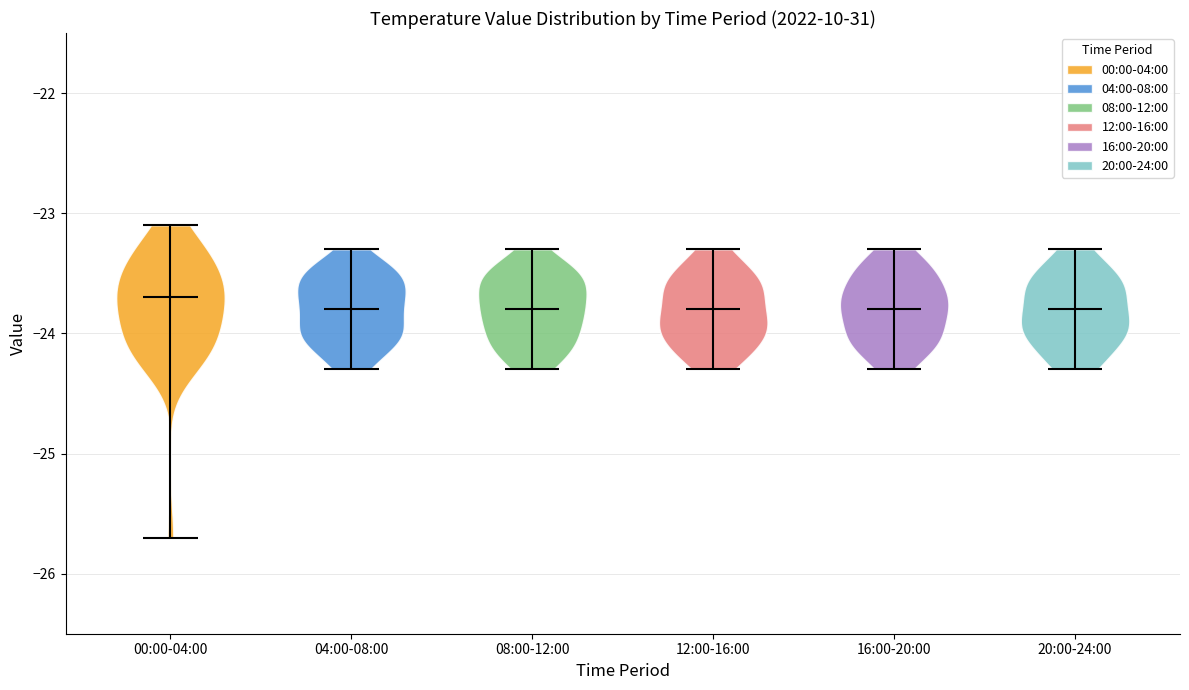

Reading left to right, read every violin against the y-axis: where its median line is, and the lowest and highest points it reaches. The values are not printed on the chart, so give them approximately, as read against the axis.

00:00-04:00: median line -23.7, lowest point -25.7, highest point -23.1
04:00-08:00: median line -23.8, lowest point -24.3, highest point -23.3
08:00-12:00: median line -23.8, lowest point -24.3, highest point -23.3
12:00-16:00: median line -23.8, lowest point -24.3, highest point -23.3
16:00-20:00: median line -23.8, lowest point -24.3, highest point -23.3
20:00-24:00: median line -23.8, lowest point -24.3, highest point -23.3